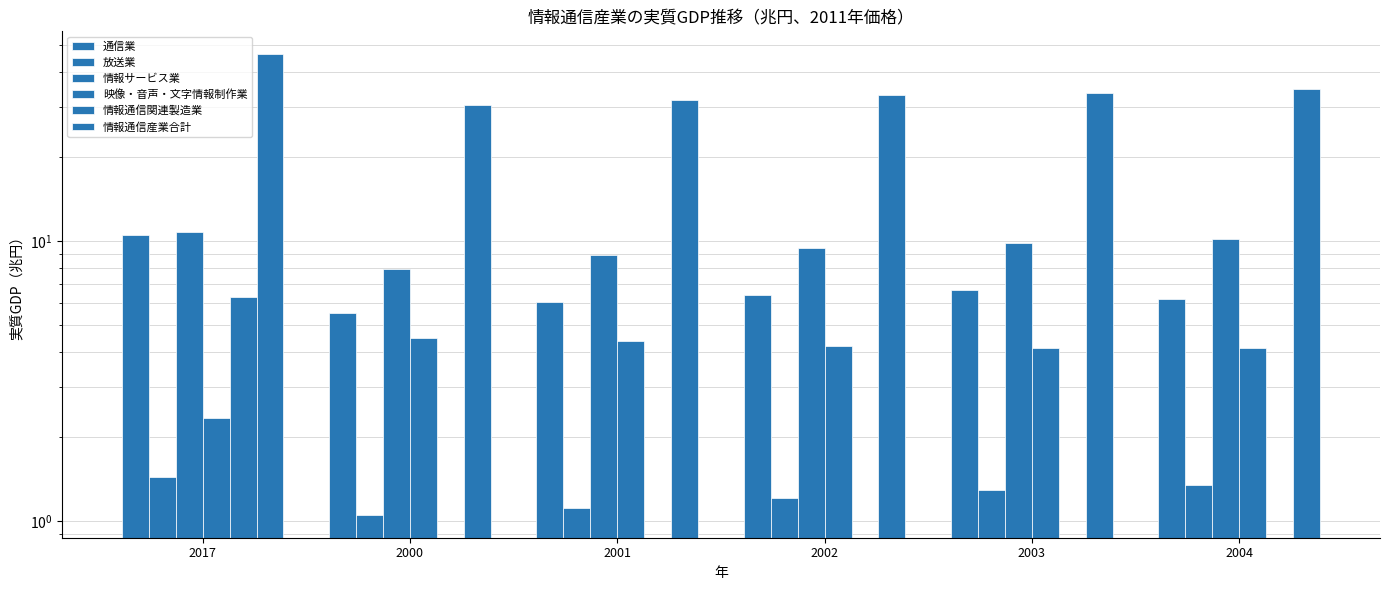

How many bars are there in total?

36